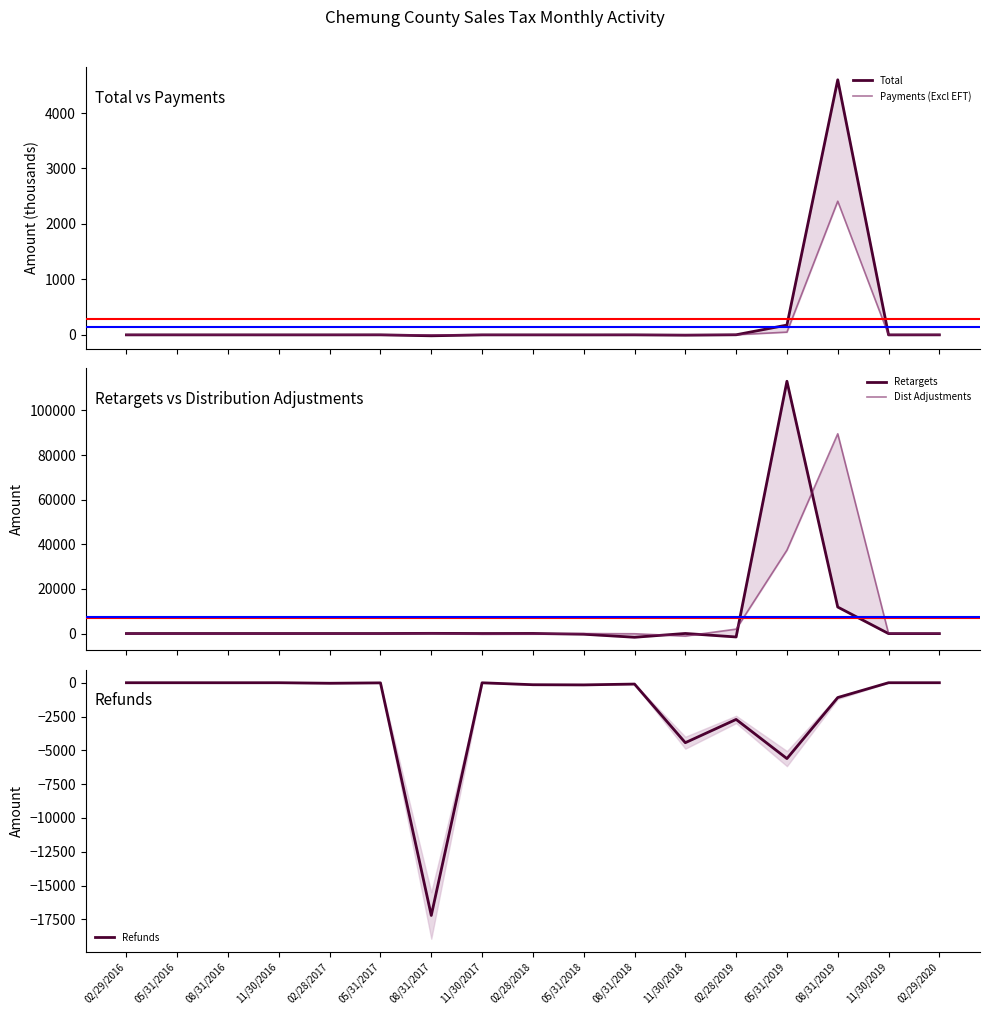

Reading left to right, list all the values displayed in this chart.

Total: 0.3	0.2	0.2	0.1	0.2	0.5	-16.8	-0.0	-0.0	-0.2	0.2	-5.6	1.6	176.7	4599.0	-0.0	0.5
Payments (Excl EFT): 0.4	0.3	0.4	0.1	0.3	0.7	0.3	0.3	0.4	0.3	1.2	1.1	2.8	49.5	2409.8	0.0	0.6
Retargets: -0.0	10.2	8.7	9.6	9.6	9.0	82.4	8.1	40.9	-308.0	-1669.7	34.2	-1537.4	113048.5	11870.3	-22.1	-35.2
Dist Adjustments: -100.1	-127.8	-156.7	-39.6	-110.9	-141.8	123.3	-320.3	-254.1	-16.4	-100.0	-1115.3	1972.8	37377.9	89514.4	0.0	2.6
Refunds: 0.0	0.0	-1.3	0.0	-38.7	-10.5	-17205.7	-5.1	-147.3	-160.2	-98.7	-4434.2	-2713.4	-5608.3	-1096.9	0.0	-0.2